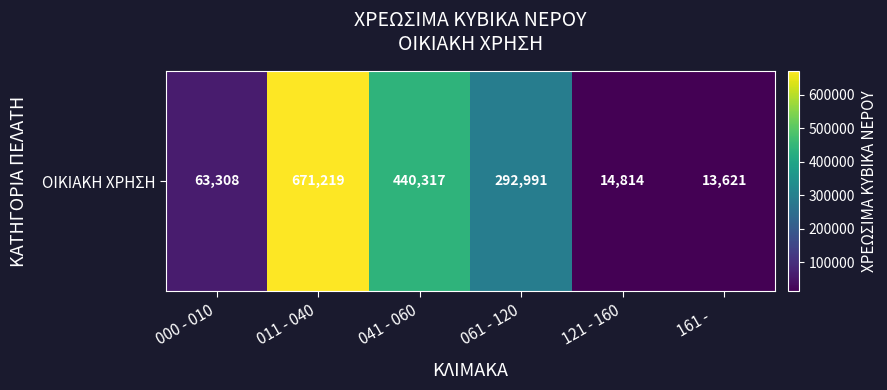

Reading left to right, what are all the values shown in this chart?

000 - 010=63308	011 - 040=671219	041 - 060=440317	061 - 120=292991	121 - 160=14814	161 -    =13621